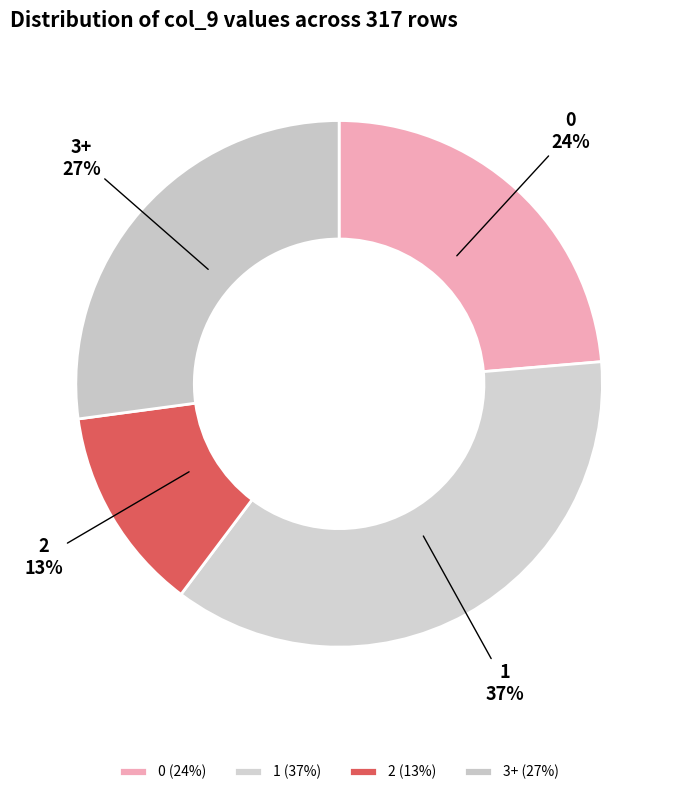

Combined, do 2 and 1 account for over 50%?

No